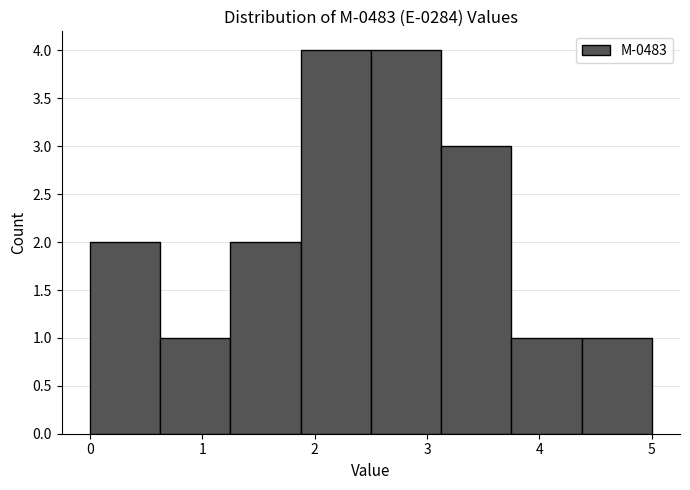

How tall is the bar that spans 3.8 to 4.4 on the x-axis? Neither the bar edges nor the heights are printed on the chart, so give them approximately, as read against the axes.

1